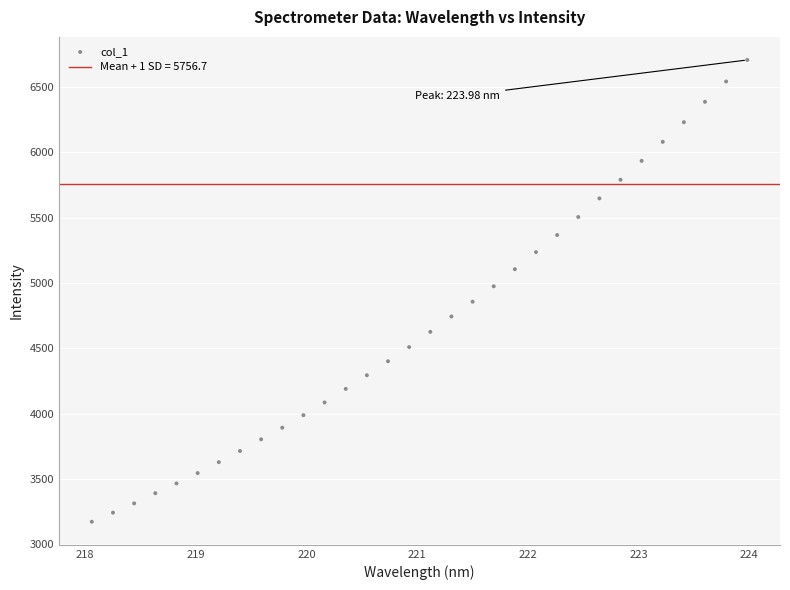

What is the range of Y values (max minus min)?

3537.0